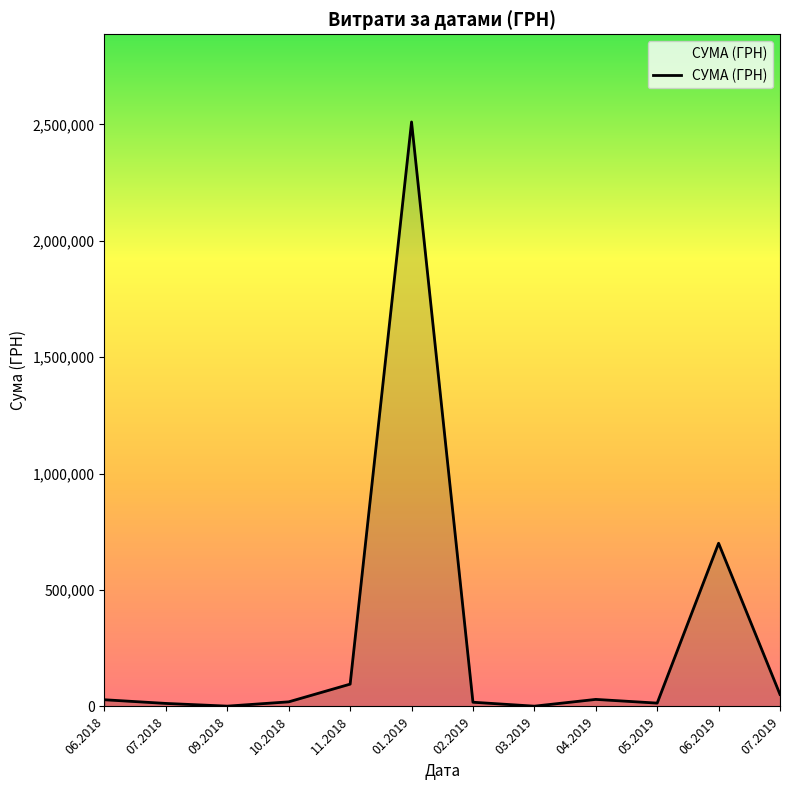

What is the greatest value displayed?

2510363.7